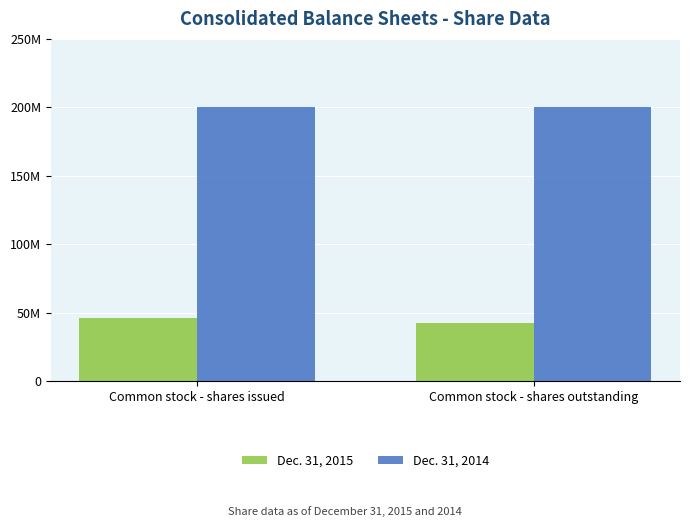

What is the maximum value for Dec. 31, 2014?

200000000